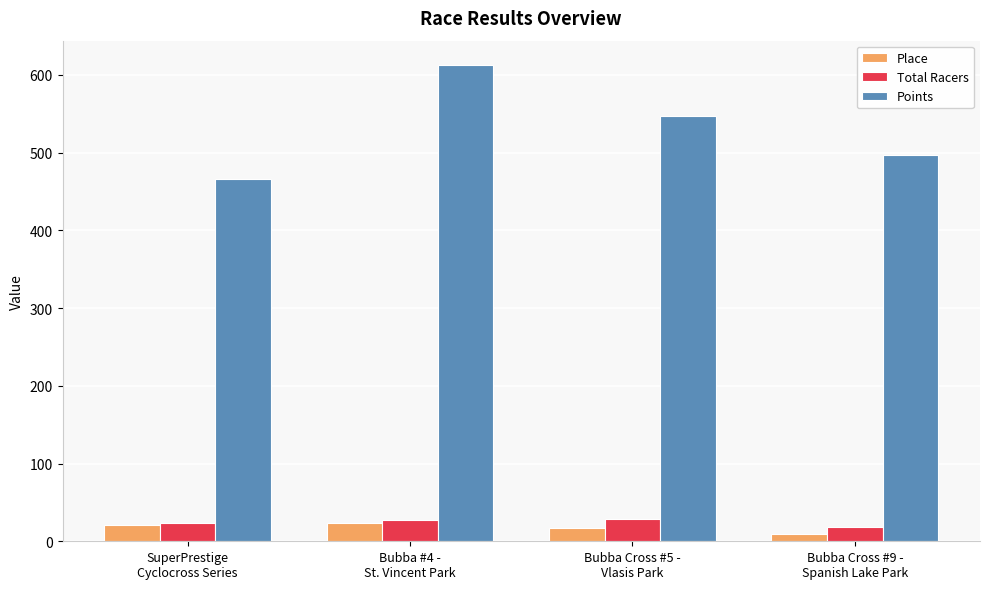

Read the Place value at SuperPrestige
Cyclocross Series.

21.0